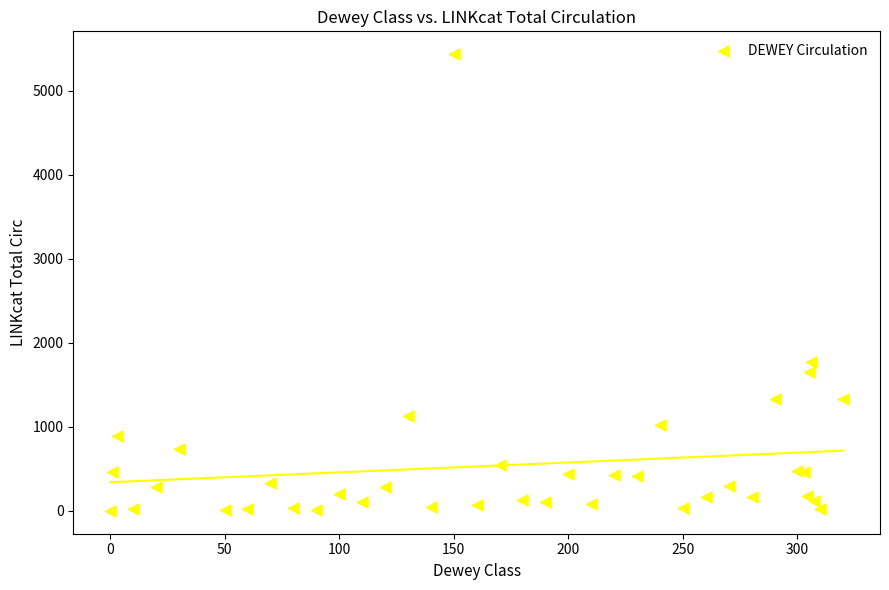

What Y value in the scatter plot is closest to 2717?

1766